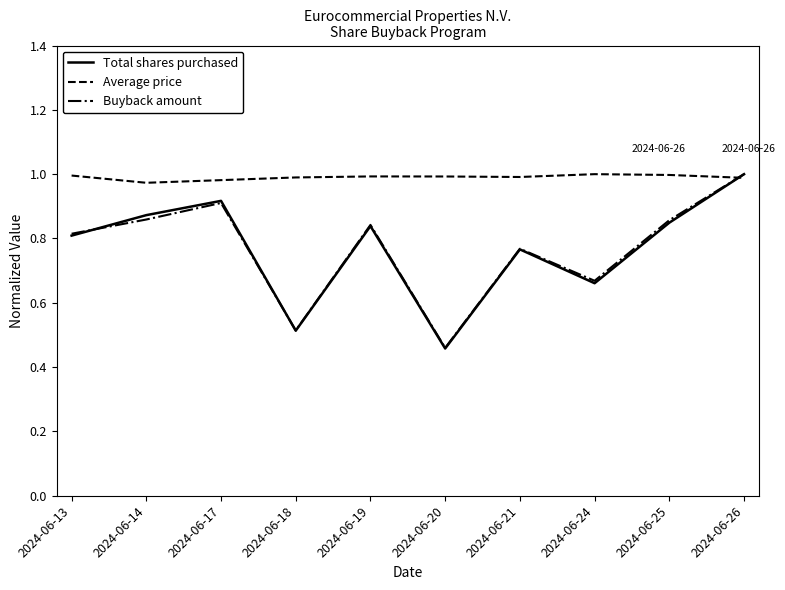

The value of Total shares purchased at 2024-06-18 is 0.2. True or false?

False